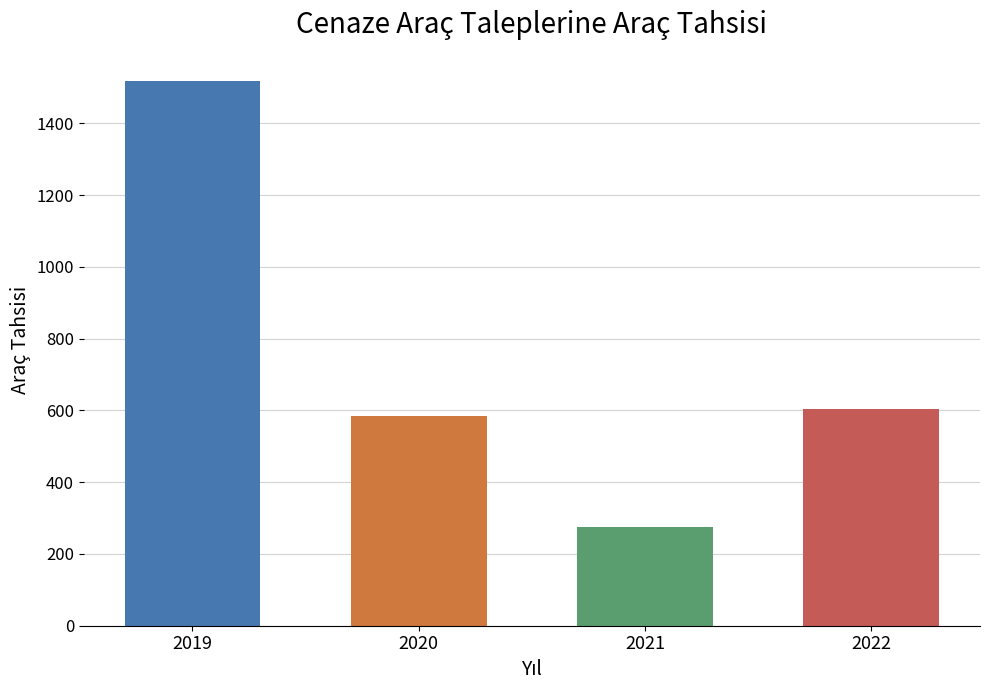

What is the difference between the maximum and second lowest values?

934